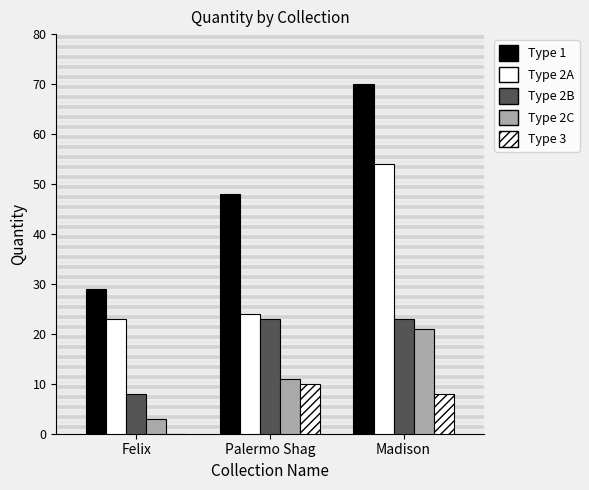

The value of Type 2A (2nd Qty) at Madison is 17. True or false?

False